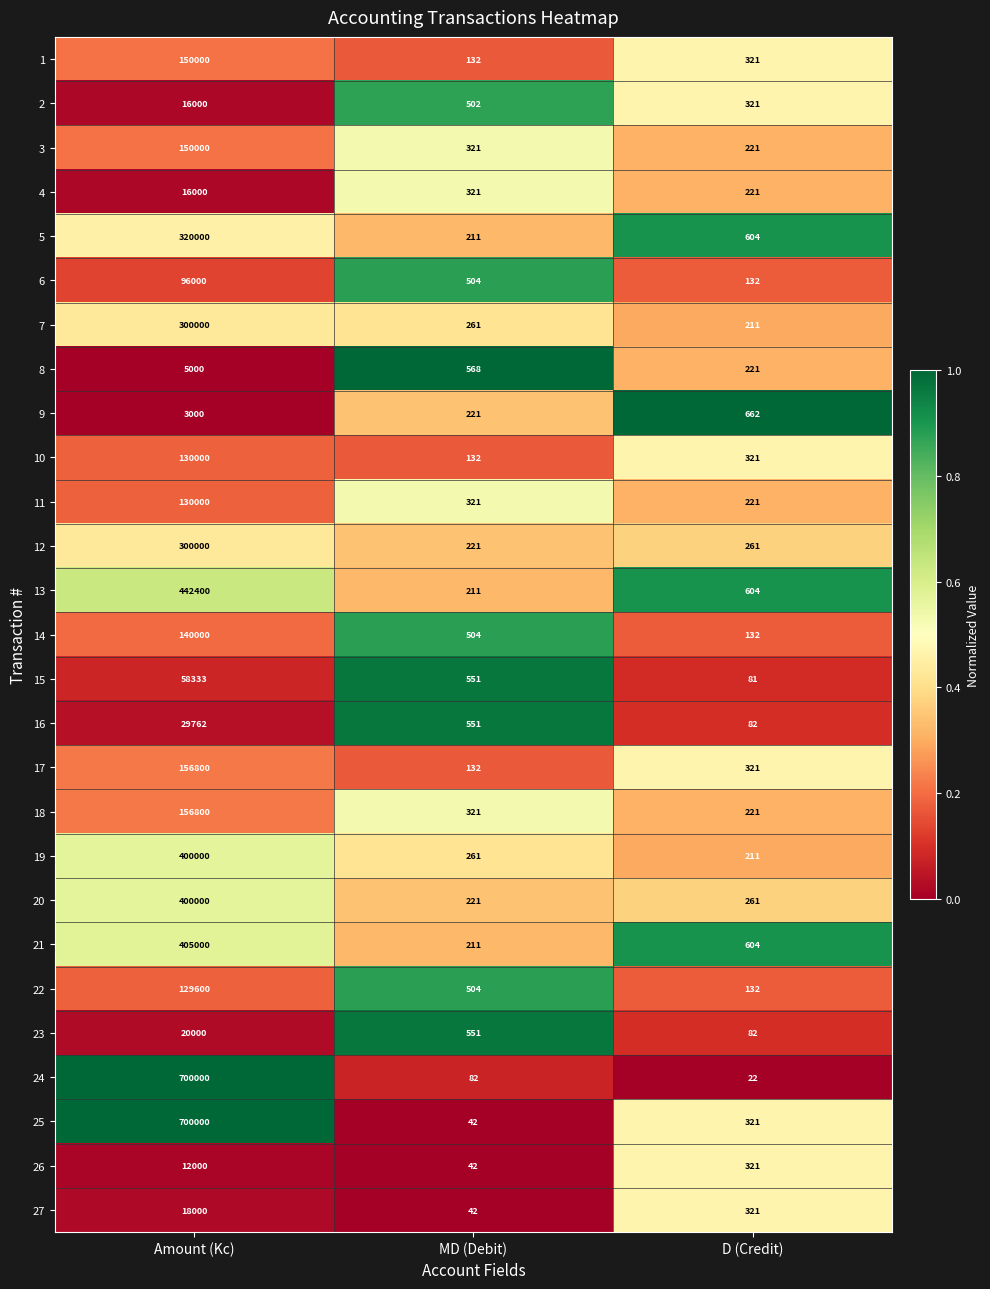

What is the spread (max minus min) of values at D (Credit)?

640